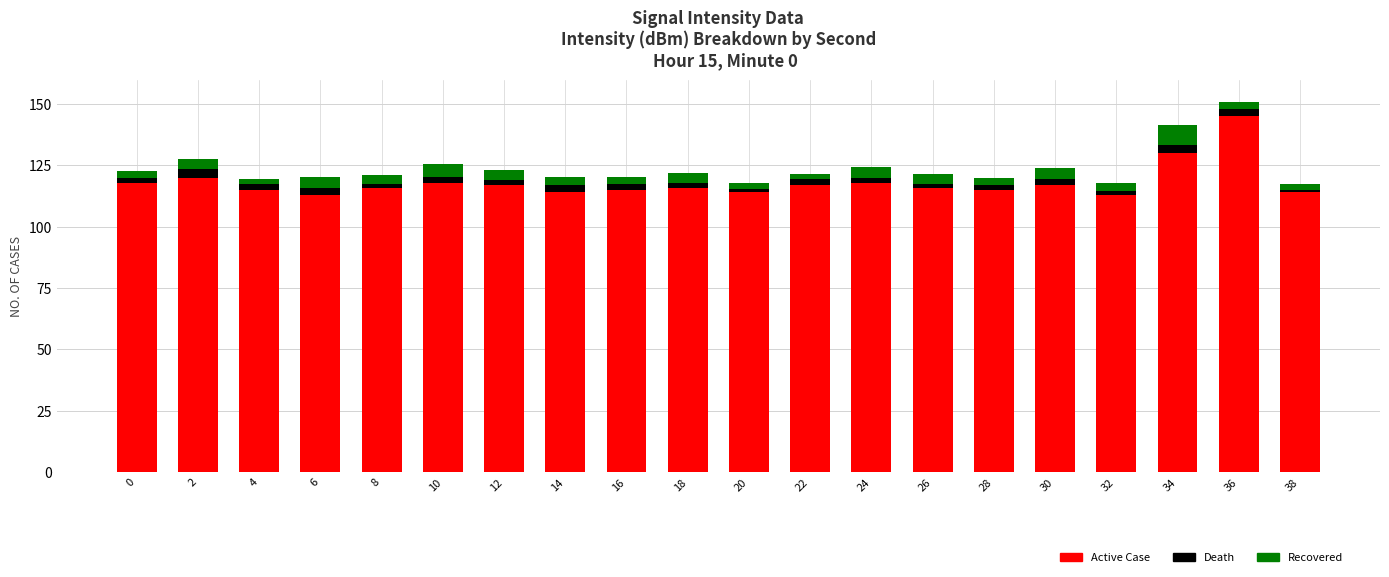

What are all the series names shown in the legend?

Active Case, Death, Recovered